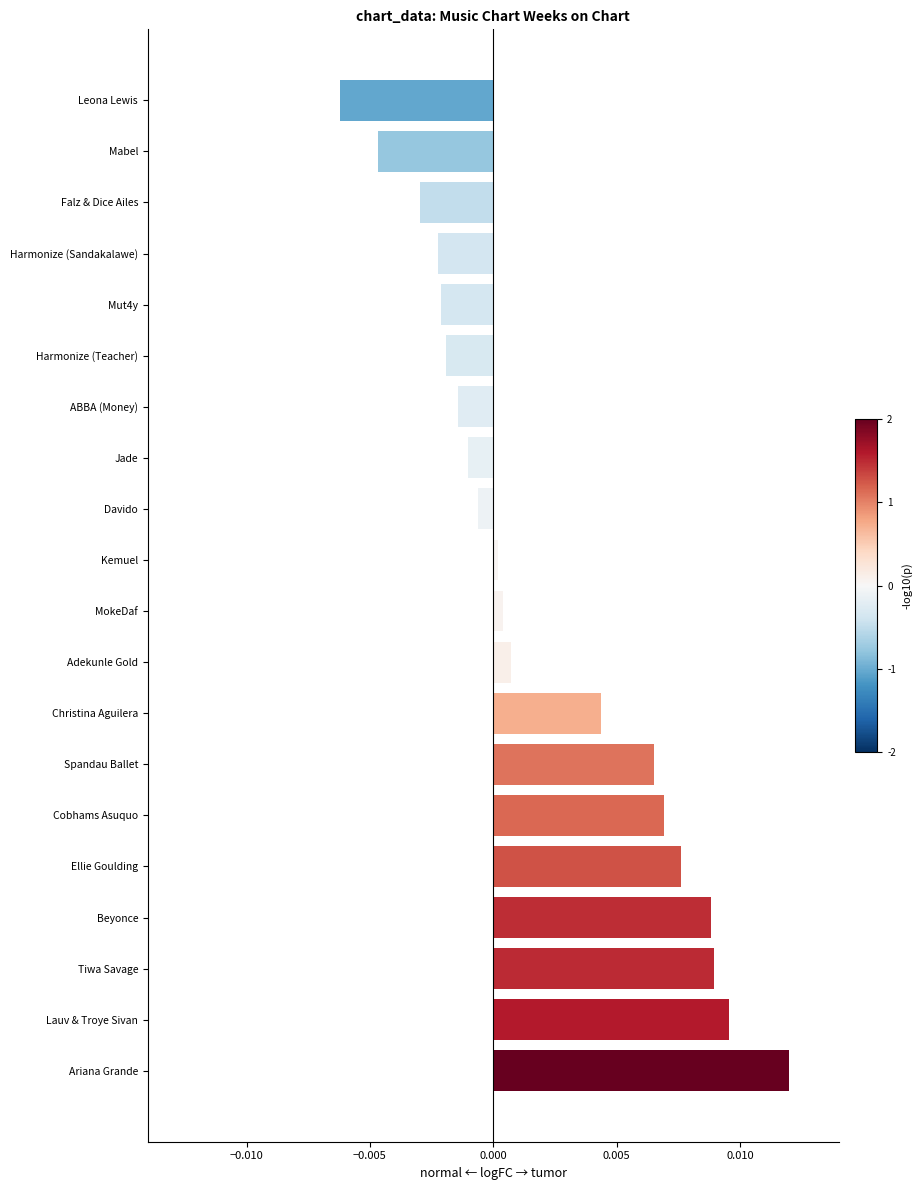

Which label corresponds to the largest value in the chart?

Ariana Grande